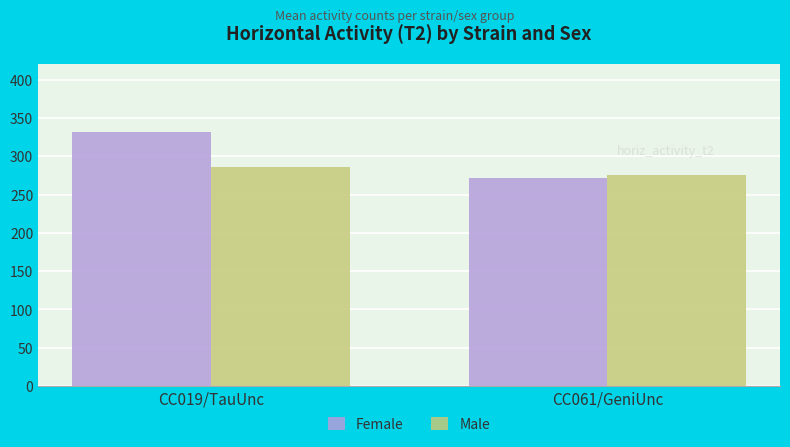

Which series has the largest range (max minus min)?

Female